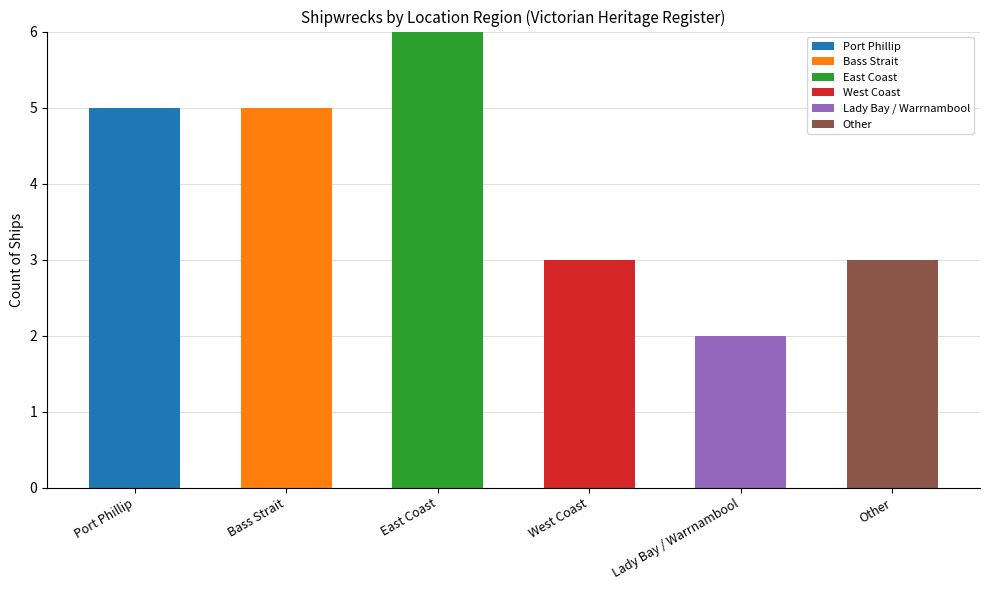

At which label does Port Phillip reach its peak?

Port Phillip